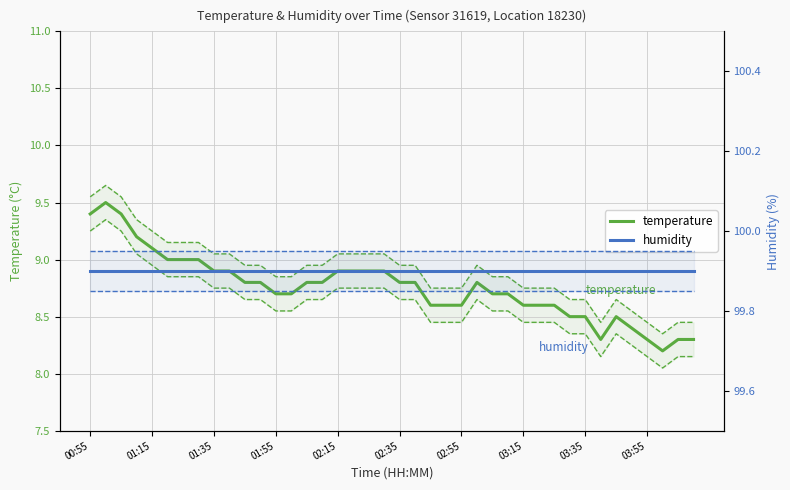

True or false: humidity and temperature cross at least once.

False